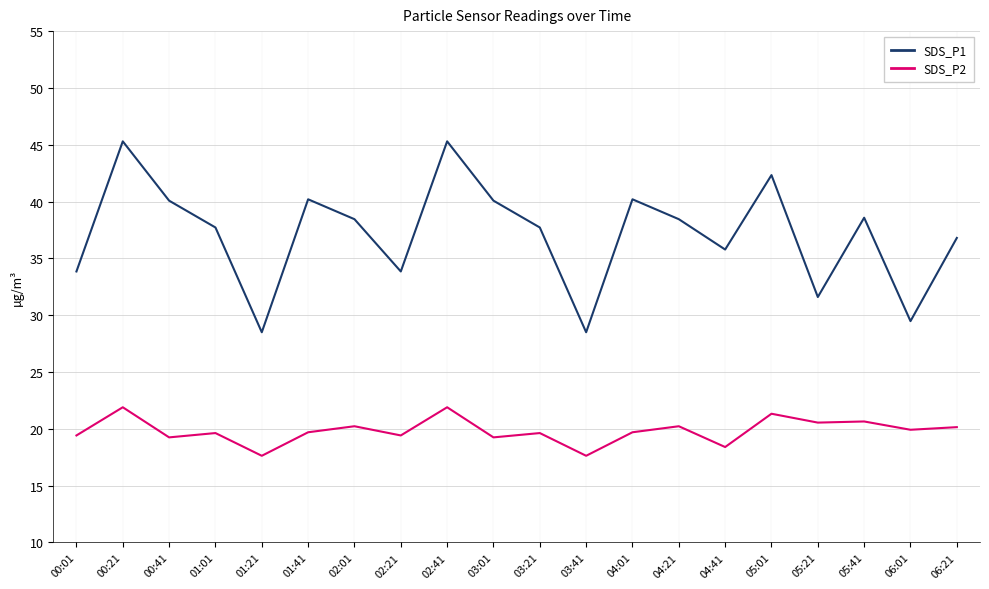

What is the lowest value of the SDS_P1 series?

28.5